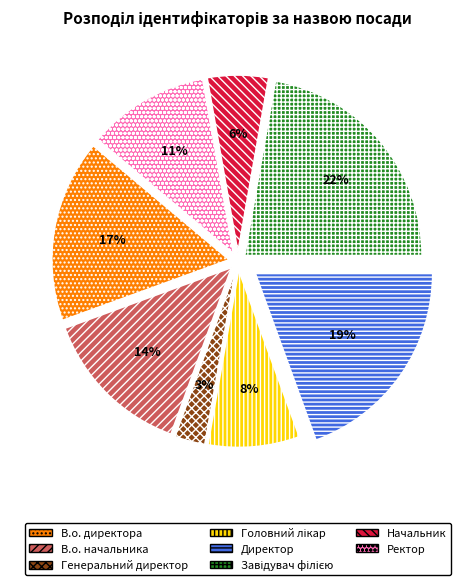

How many slices are in this pie chart?

8